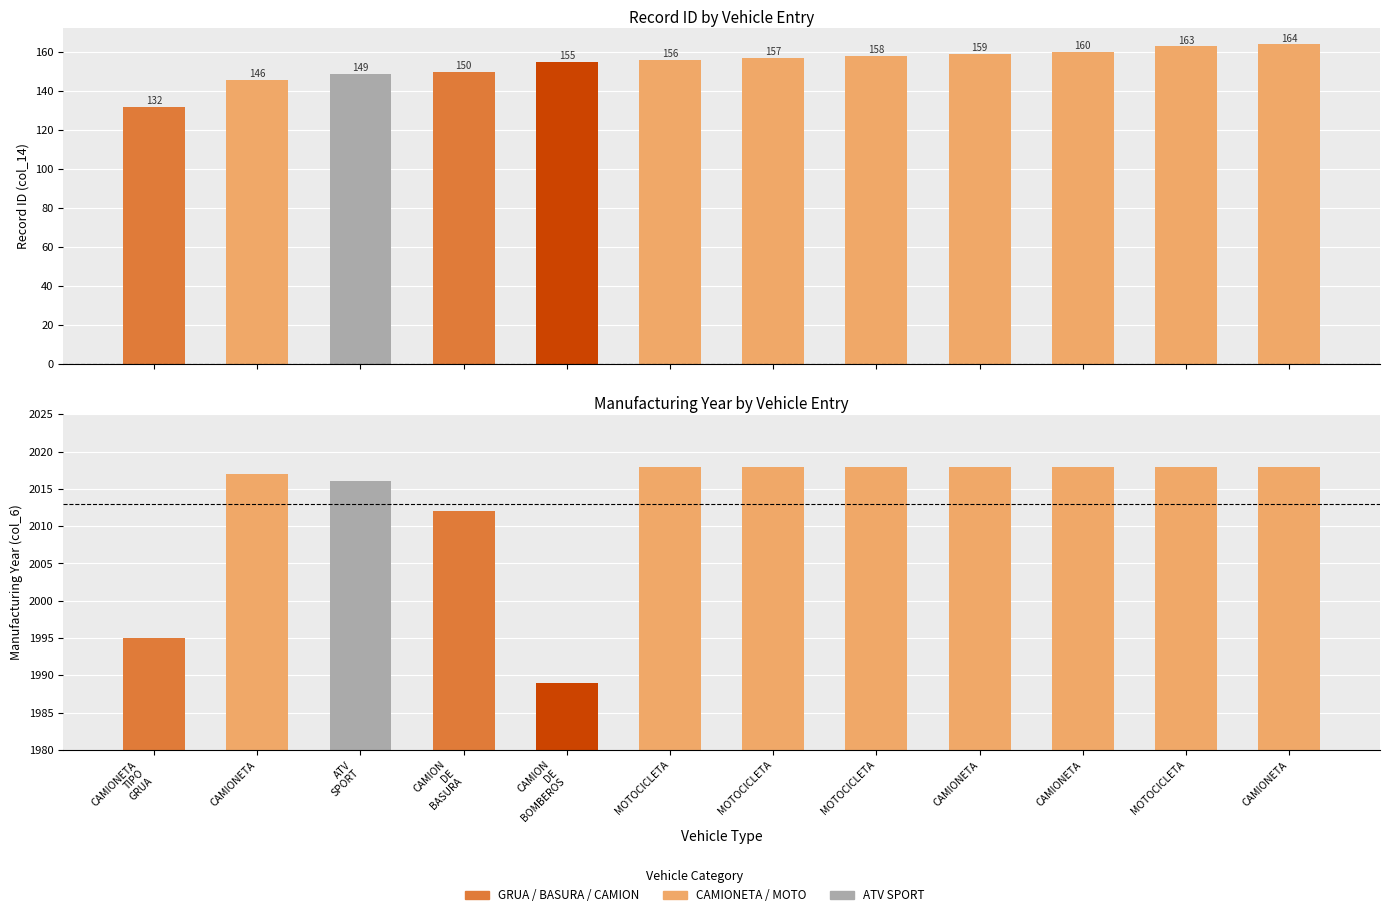

What is the difference between the second highest and second lowest values in the col_14 (ID) series?

17